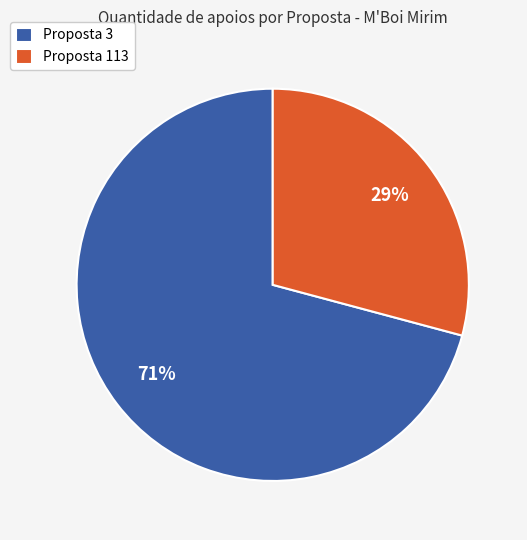

Is it true that Proposta 3 is 71% of the pie?

True